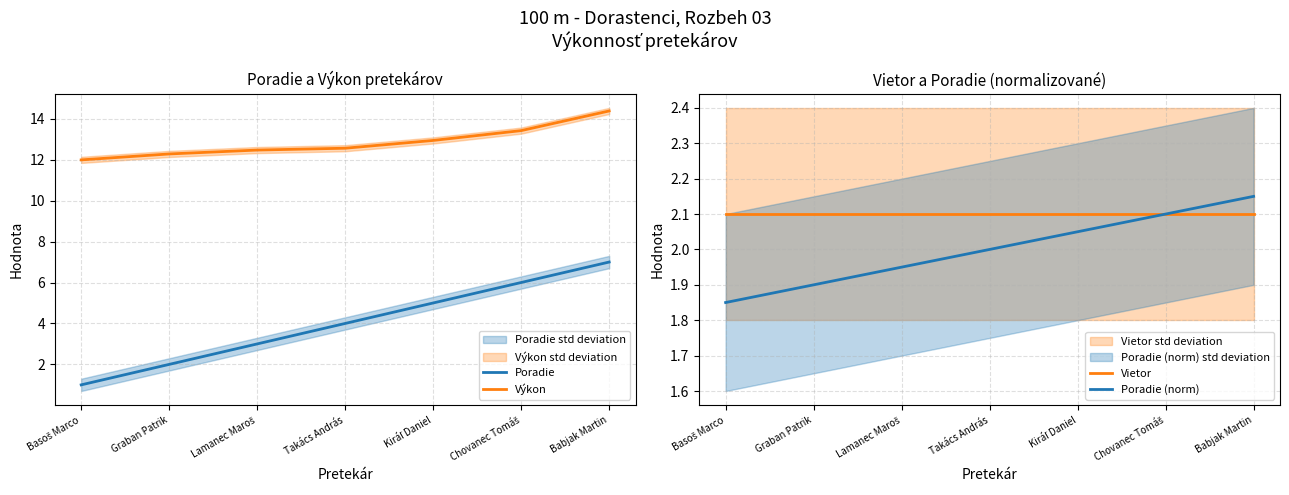

At which category does the chart reach its minimum across all series?

Basoš Marco